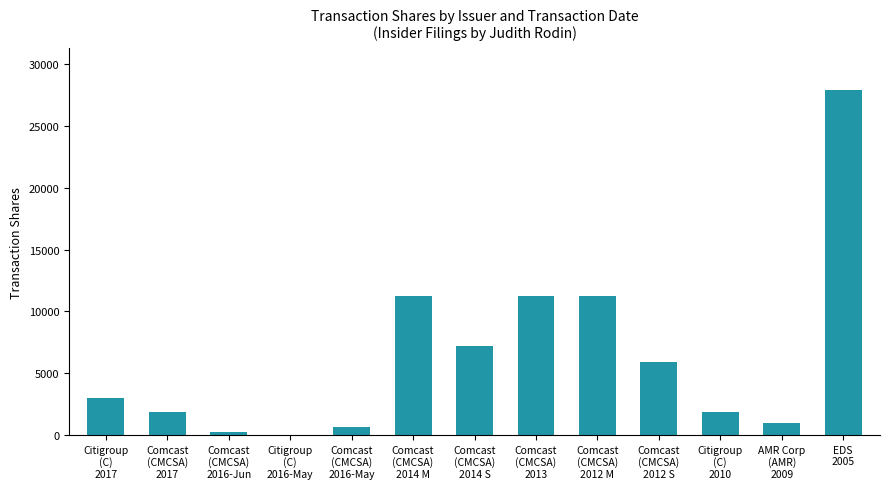

Count the number of data series in this chart.

1